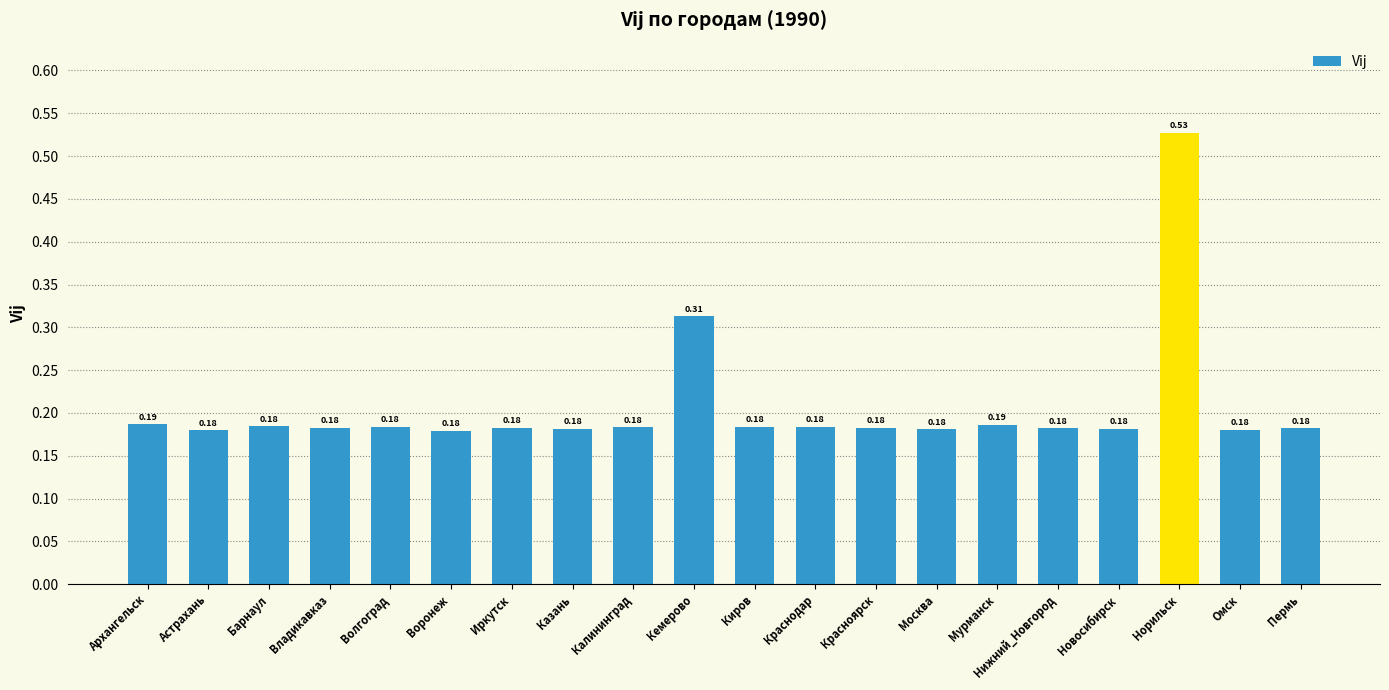

Between Архангельск and Пермь, which is larger?

Архангельск